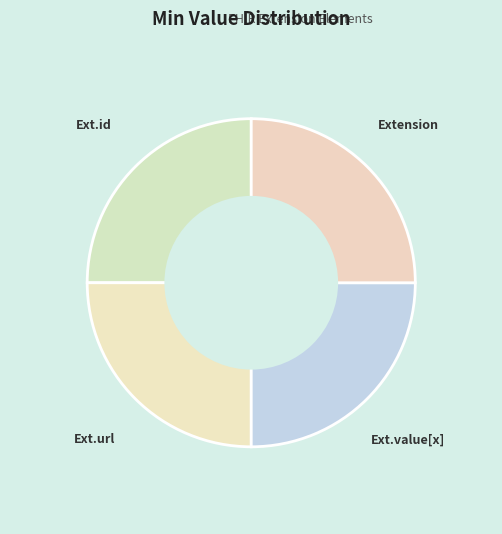

Is there any slice that represents more than half of the pie?

No